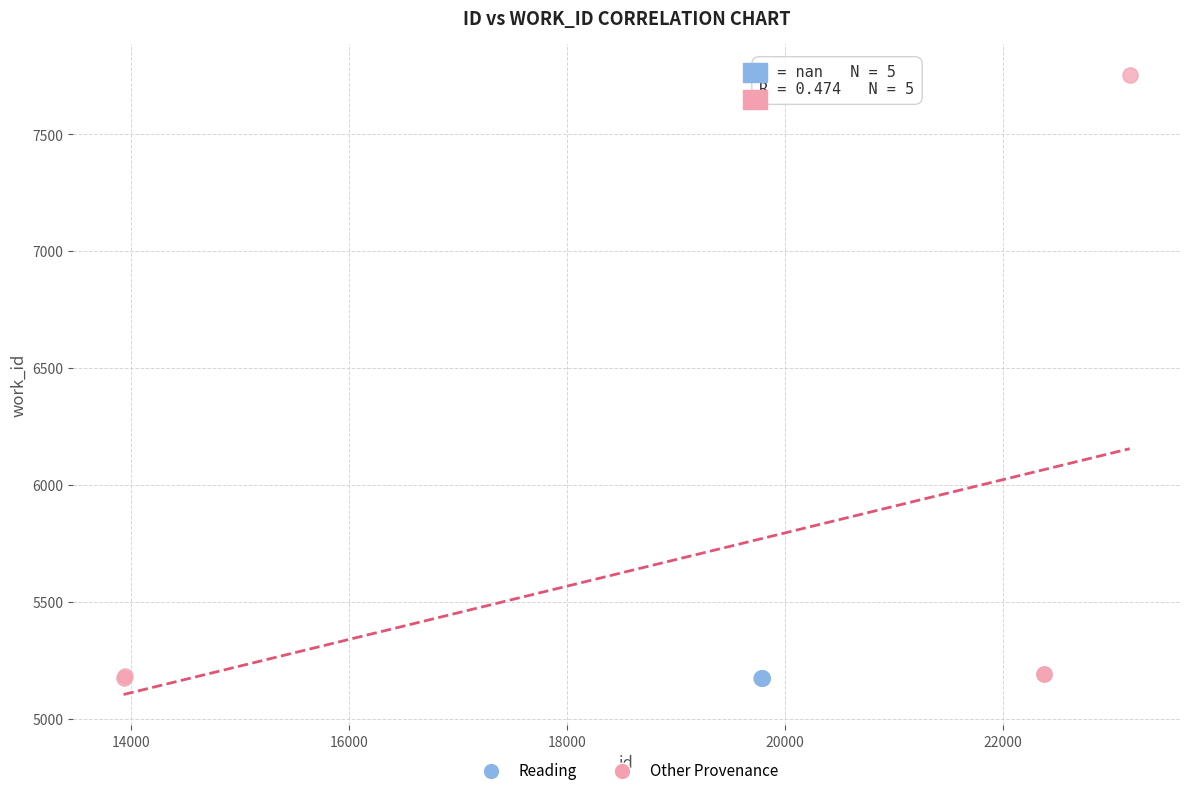

Which series reaches the maximum Y coordinate?

Other Provenance